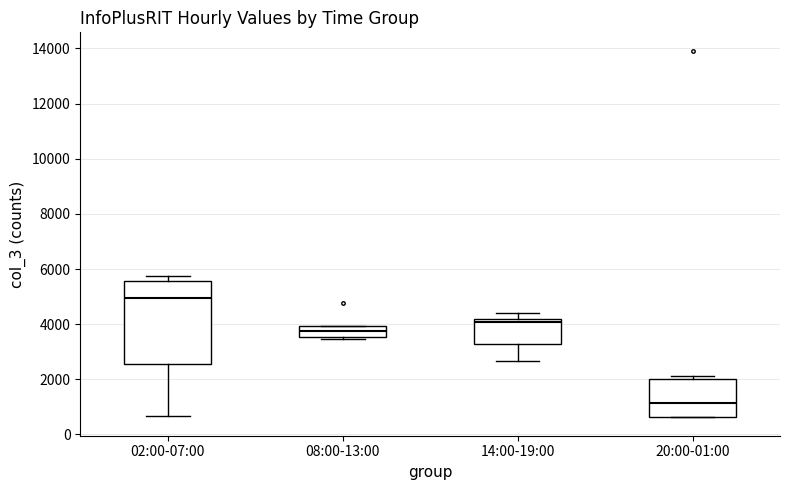

Reading left to right, transcribe this box plot: for each box, give where its median line is, the range the box spans, and where its two whiskers end, as read against the y-axis. The values are not printed on the chart, so give them approximately, as read against the axis.

02:00-07:00: median 5000, box 2600 to 5600, whiskers 600 to 5800
08:00-13:00: median 3800, box 3600 to 4000, whiskers 3400 to 4000
14:00-19:00: median 4000, box 3200 to 4200, whiskers 2600 to 4400
20:00-01:00: median 1200, box 600 to 2000, whiskers 600 to 2200